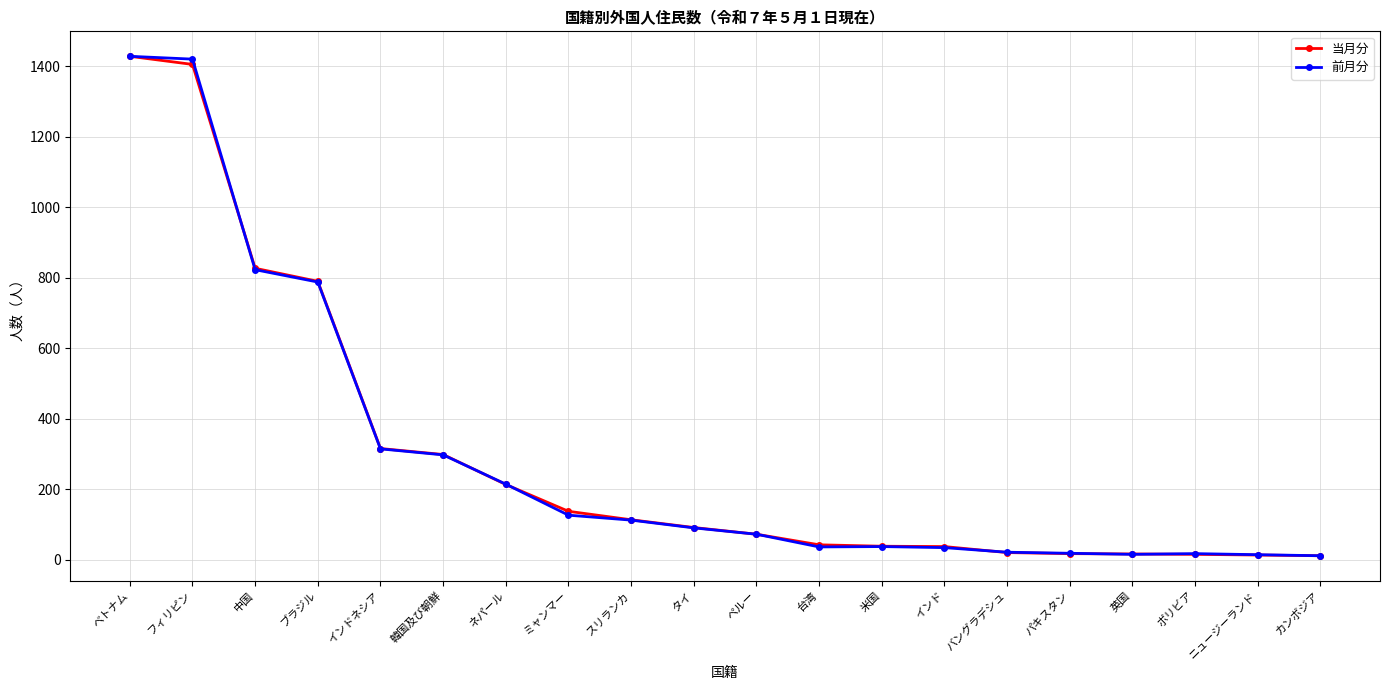

Where is 前月分 nearest to the value 720?

ブラジル